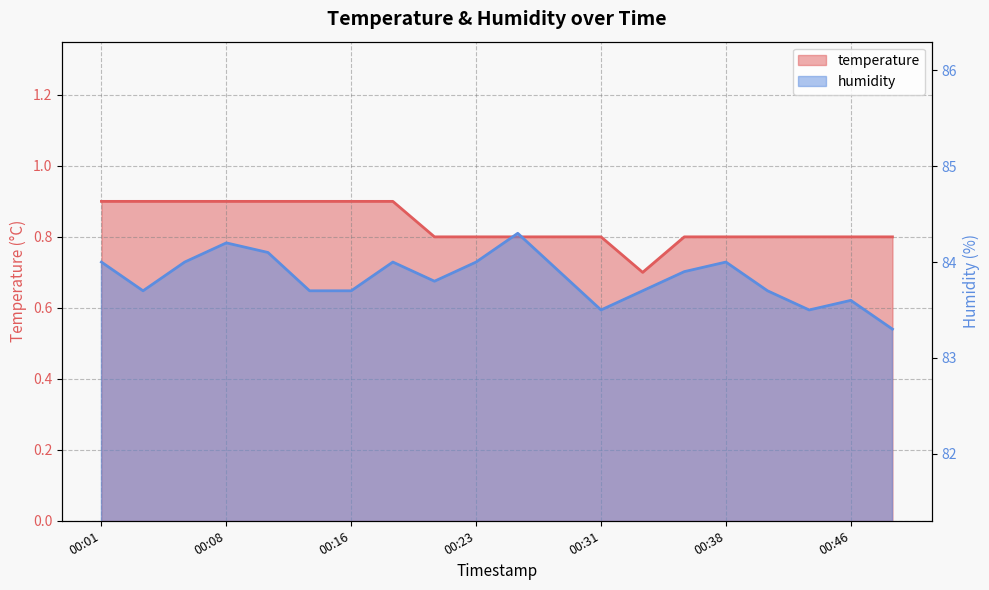

What are all the series names shown in the legend?

temperature, humidity